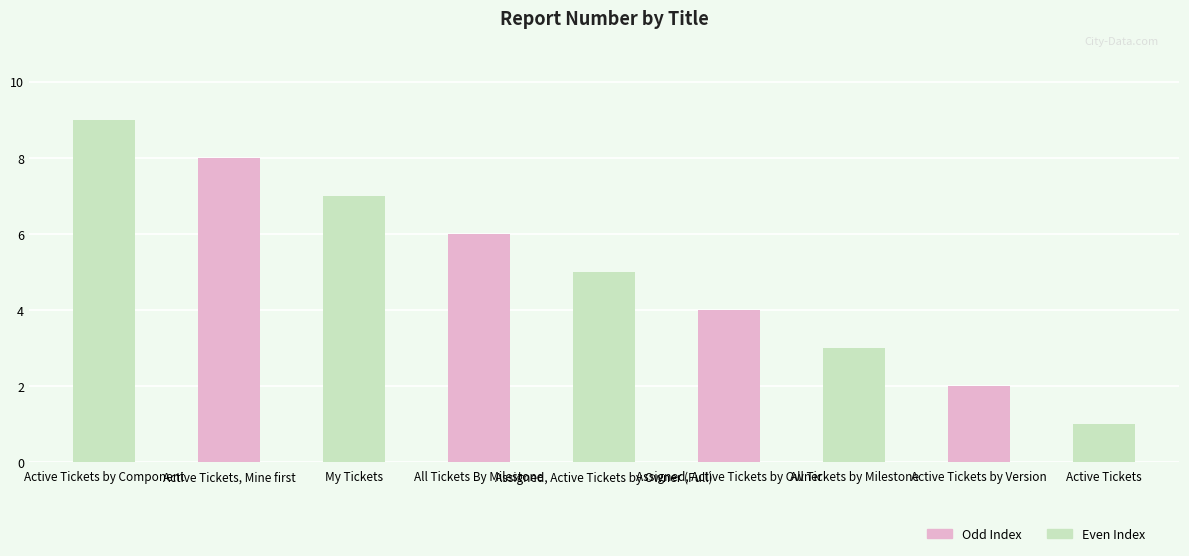

What is the maximum value shown in the chart?

9